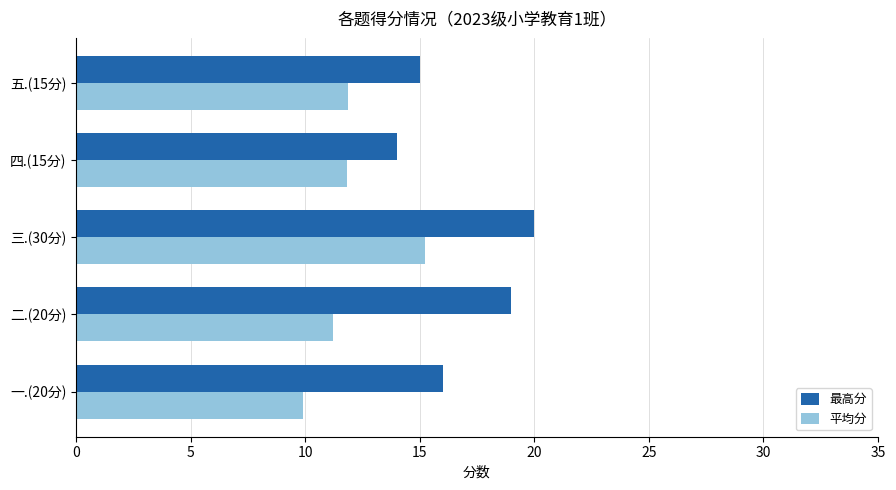

List the series in order of their overall mean, highest first.

最高分, 平均分